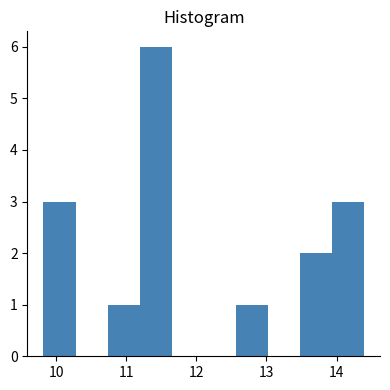

Over which range of the x-axis is the bar tallest?

11.2 to 11.6